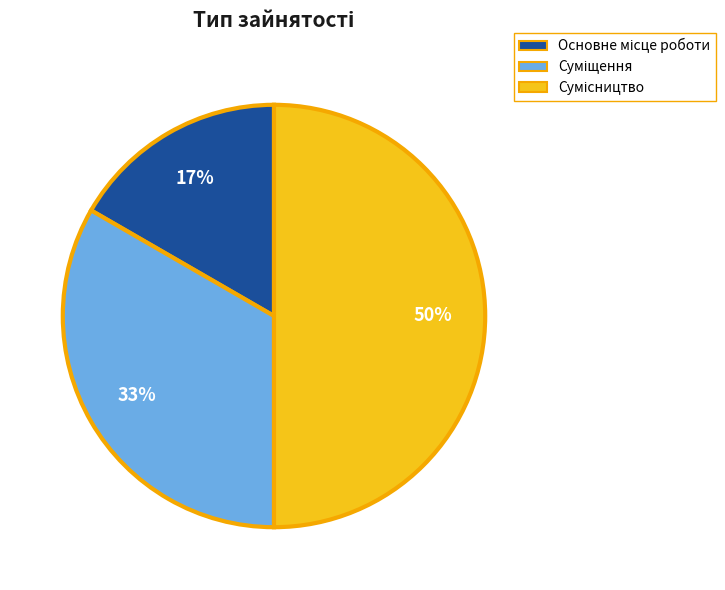

To the nearest percent, what is the difference between the largest and smallest slice percentages?

33%